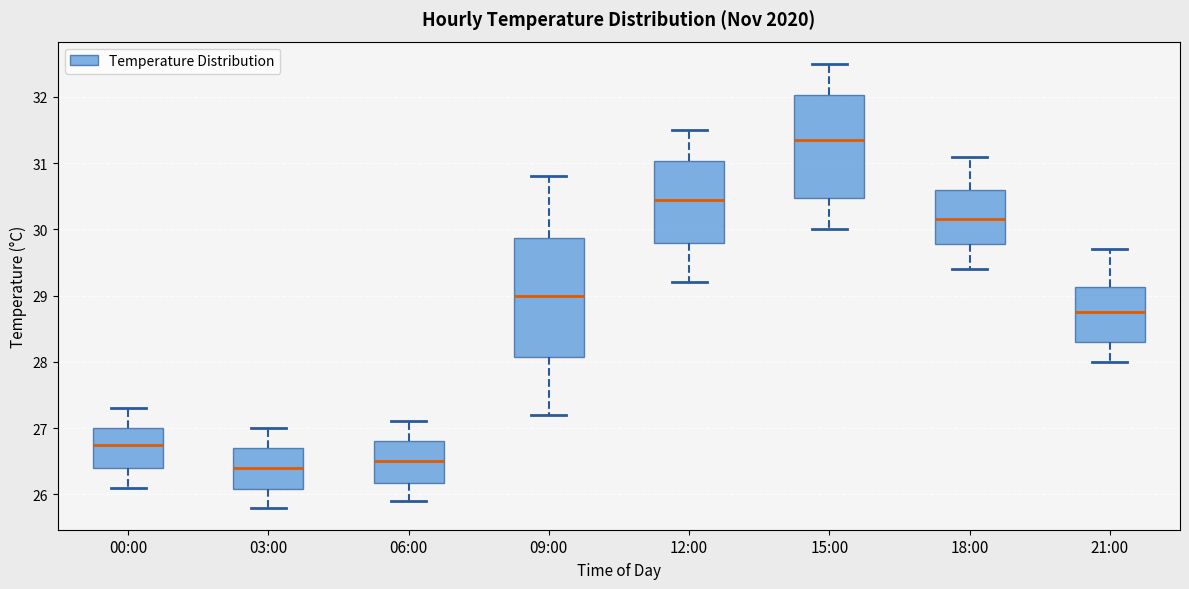

Reading left to right, transcribe this box plot: for each box, give where its median line is, the range the box spans, and where its two whiskers end, as read against the y-axis. The values are not printed on the chart, so give them approximately, as read against the axis.

00:00: median 26.8, box 26.4 to 27.0, whiskers 26.1 to 27.3
03:00: median 26.4, box 26.1 to 26.7, whiskers 25.8 to 27.0
06:00: median 26.5, box 26.2 to 26.8, whiskers 25.9 to 27.1
09:00: median 29.0, box 28.1 to 29.9, whiskers 27.2 to 30.8
12:00: median 30.5, box 29.8 to 31.0, whiskers 29.2 to 31.5
15:00: median 31.4, box 30.5 to 32.0, whiskers 30.0 to 32.5
18:00: median 30.2, box 29.8 to 30.6, whiskers 29.4 to 31.1
21:00: median 28.8, box 28.3 to 29.1, whiskers 28.0 to 29.7